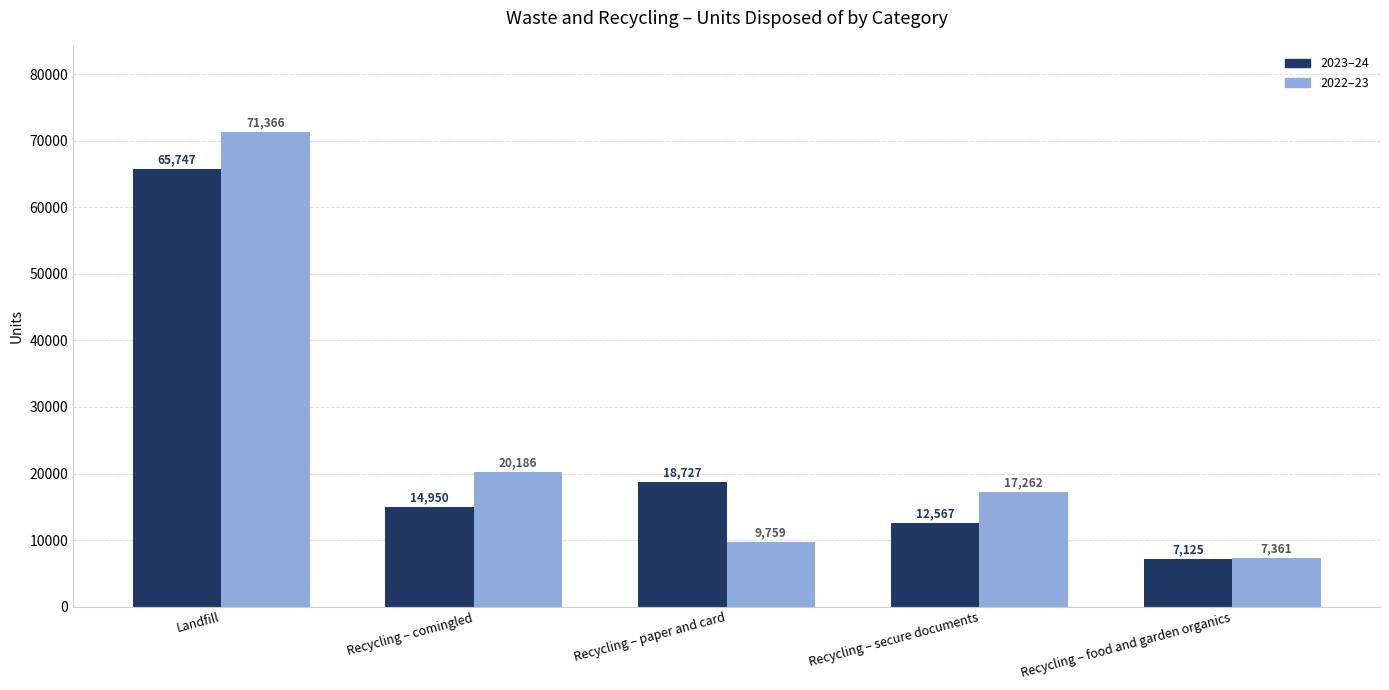

Is the value of 2022–23 at Landfill greater than the value of 2023–24 at Recycling – paper and card?

Yes